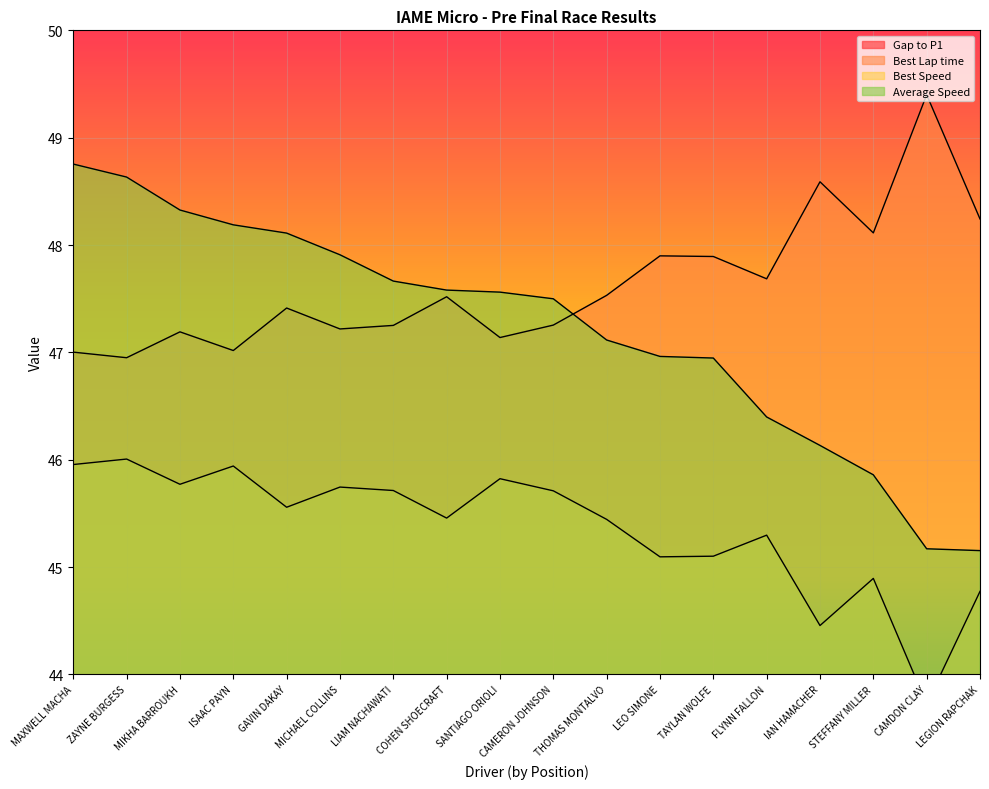

Which series has the largest total across all categories?

Best Lap time